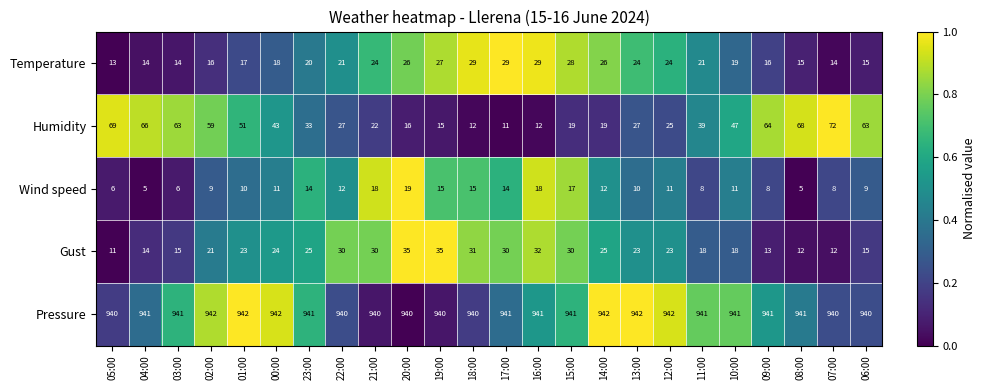

Count the number of categories in the chart.

24